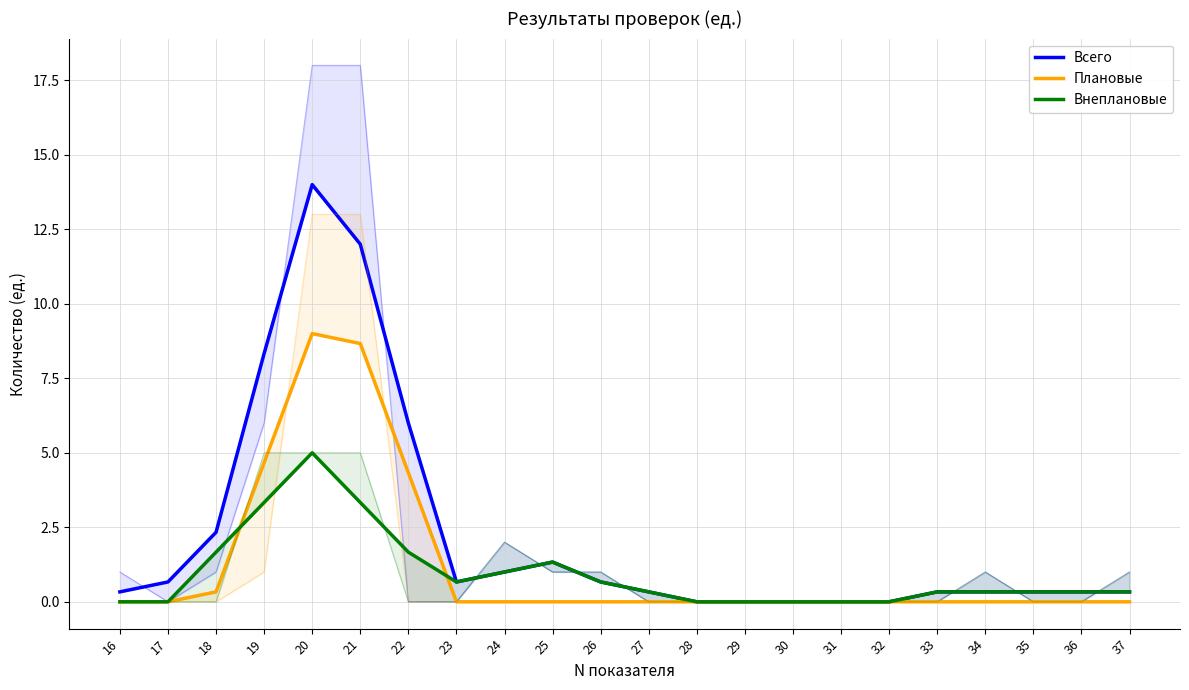

What is the difference between the maximum and minimum values in the Внеплановые series?

5.0